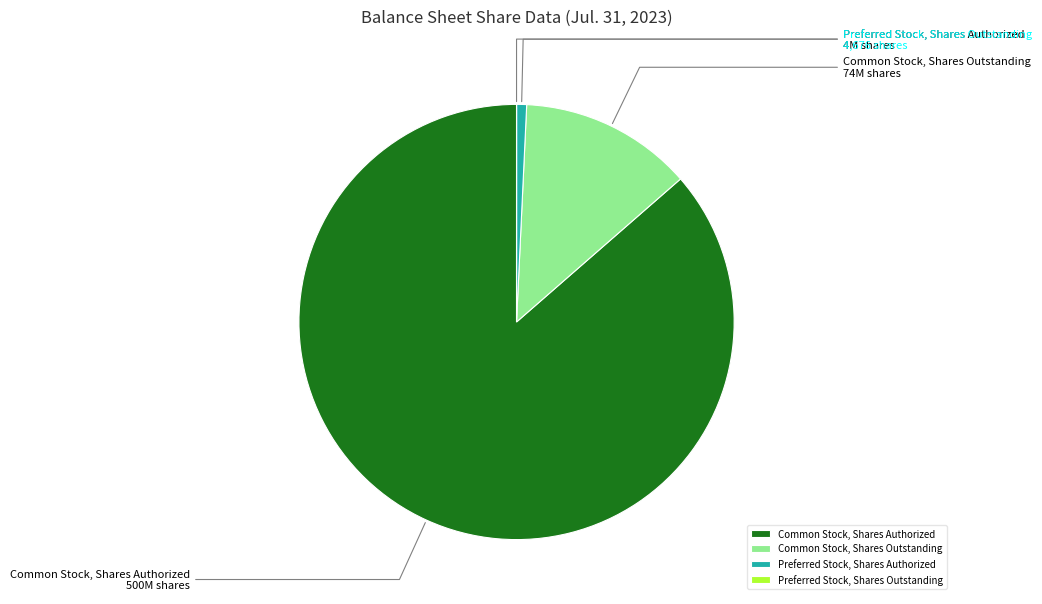

Is it true that Preferred Stock, Shares Authorized is 1% of the pie?

True